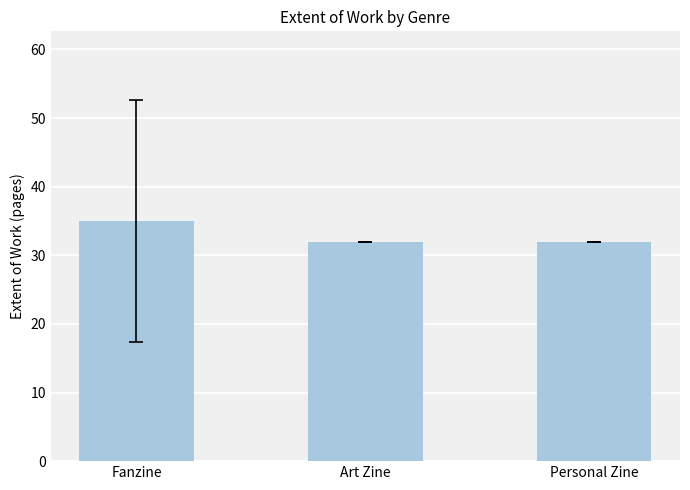

What is the sum of the values at Fanzine and Art Zine?

67